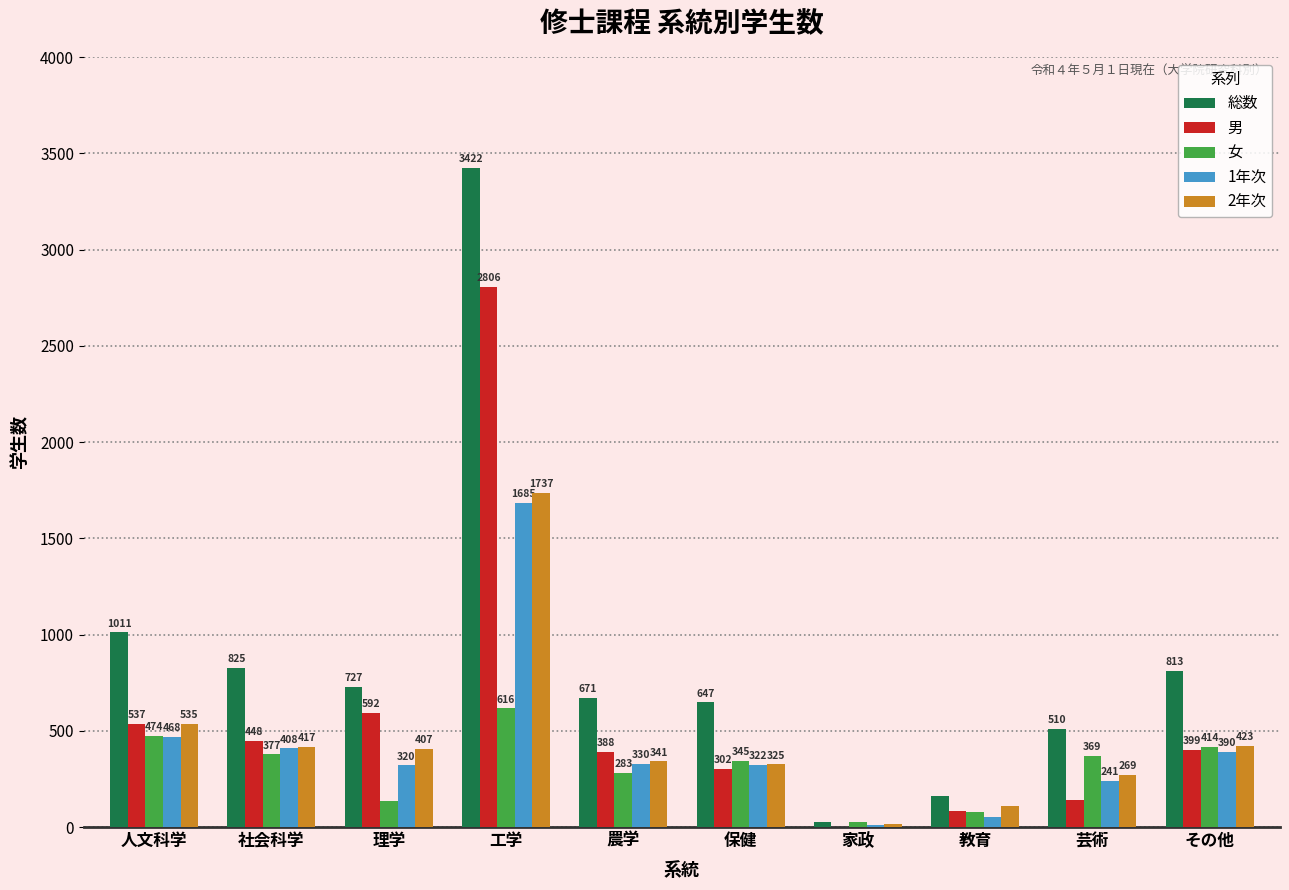

Reading left to right, what are all the values shown in this chart?

総数: 1011	825	727	3422	671	647	27	162	510	813
男: 537	448	592	2806	388	302	0	84	141	399
女: 474	377	135	616	283	345	27	78	369	414
1年次: 468	408	320	1685	330	322	12	54	241	390
2年次: 535	417	407	1737	341	325	15	108	269	423